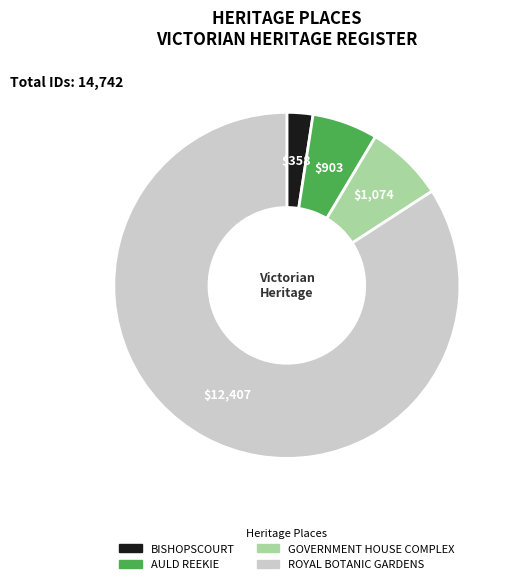

Count the number of slices in the pie.

4